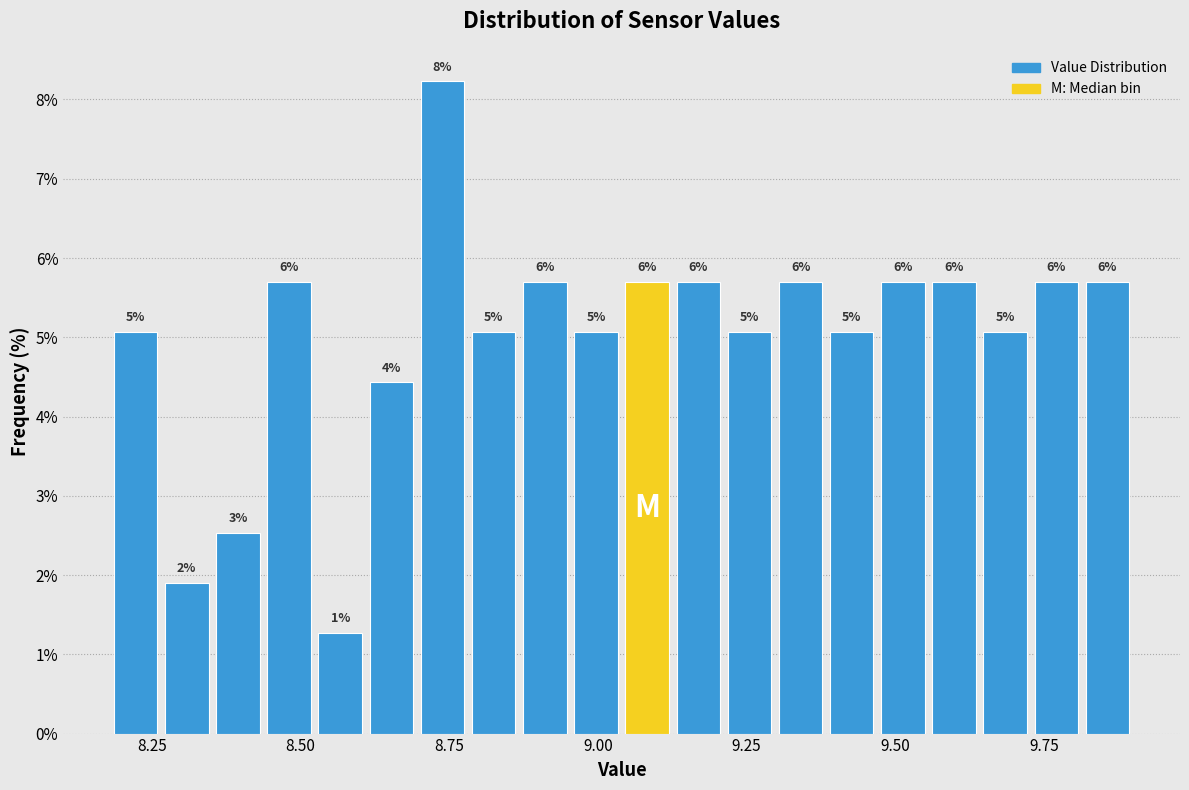

Around what value on the x-axis is the tallest bar? Give the approximate position of its centre, as read against the axis.

8.75